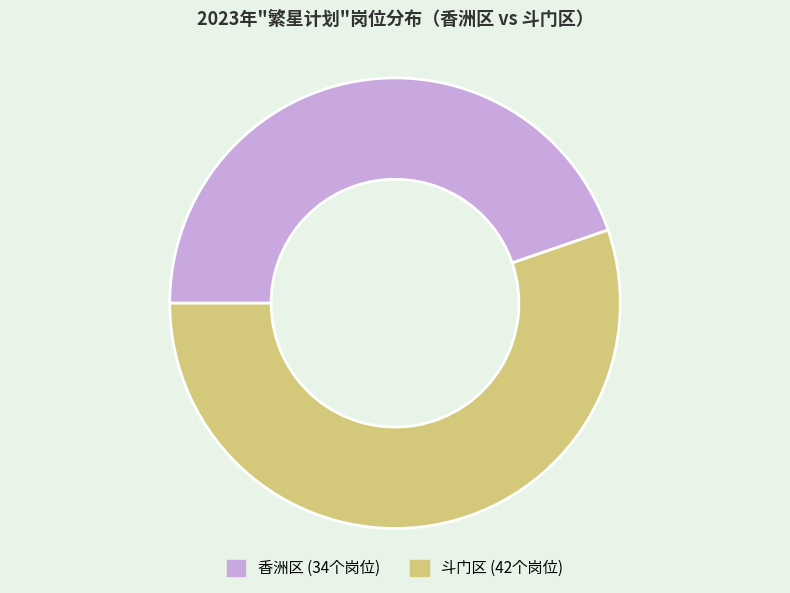

How many slices are in this pie chart?

2